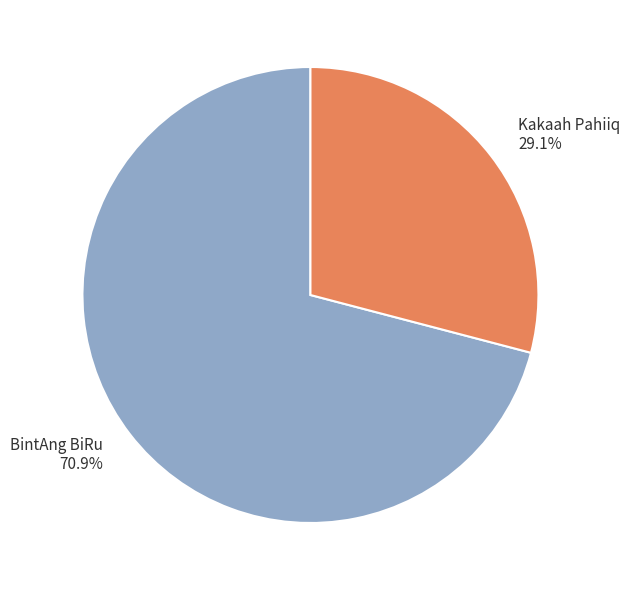

Is it true that BintAng BiRu is 71% of the pie?

True